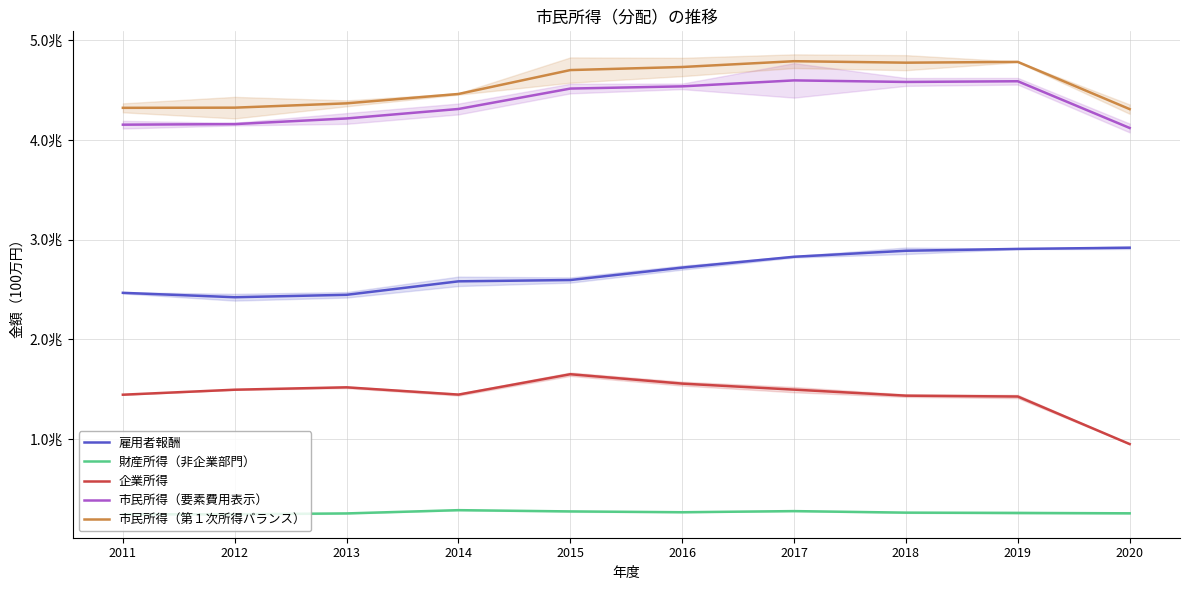

At how many categories does at least one series exceed 1961916?

10